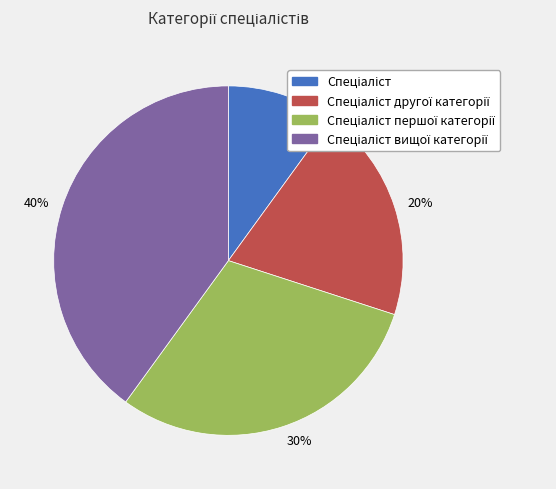

Which category has the smallest portion of the pie?

10%